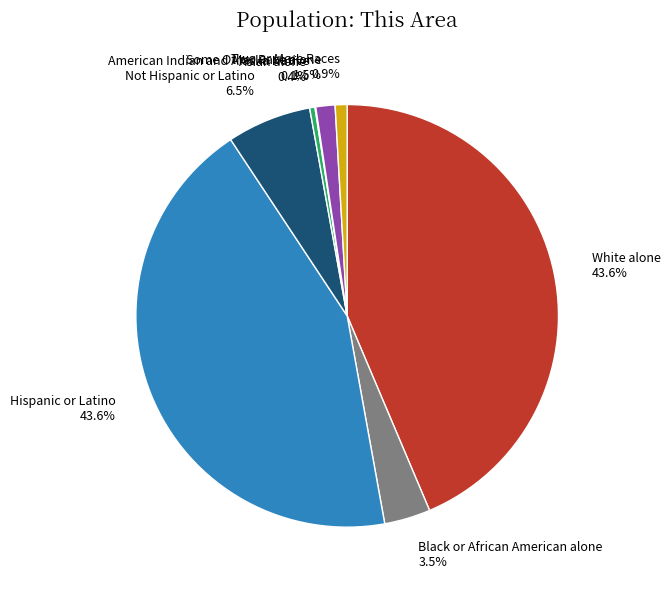

What is the total percentage of Two or More Races 0.9% and Asian alone 0.4%?

1.3%